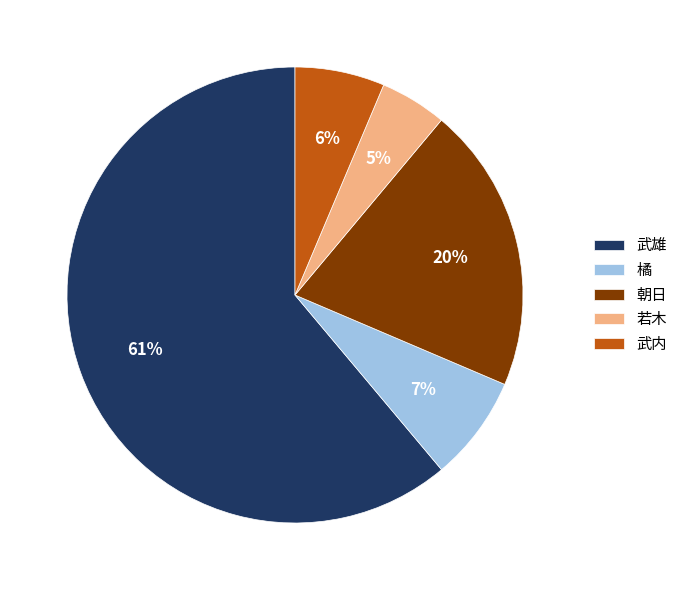

Does any single category account for the majority?

Yes